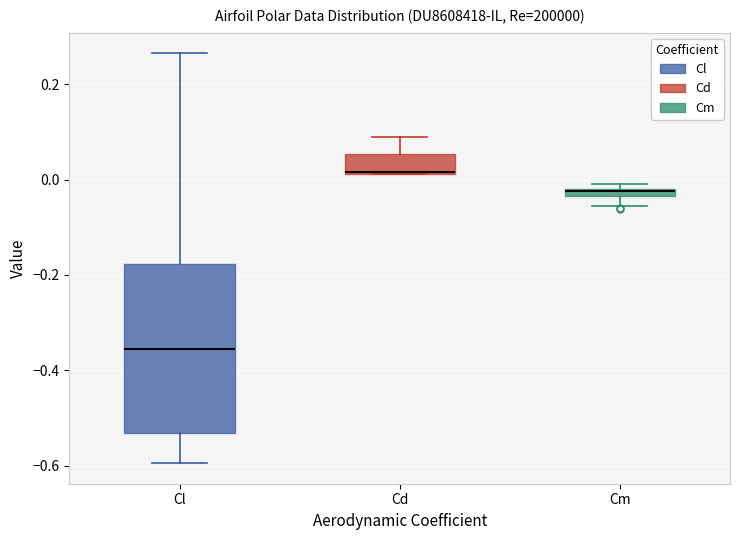

Where is the lower edge of the box for Cm on the y-axis? The values are not printed on the chart, so give them approximately, as read against the axis.

-0.04